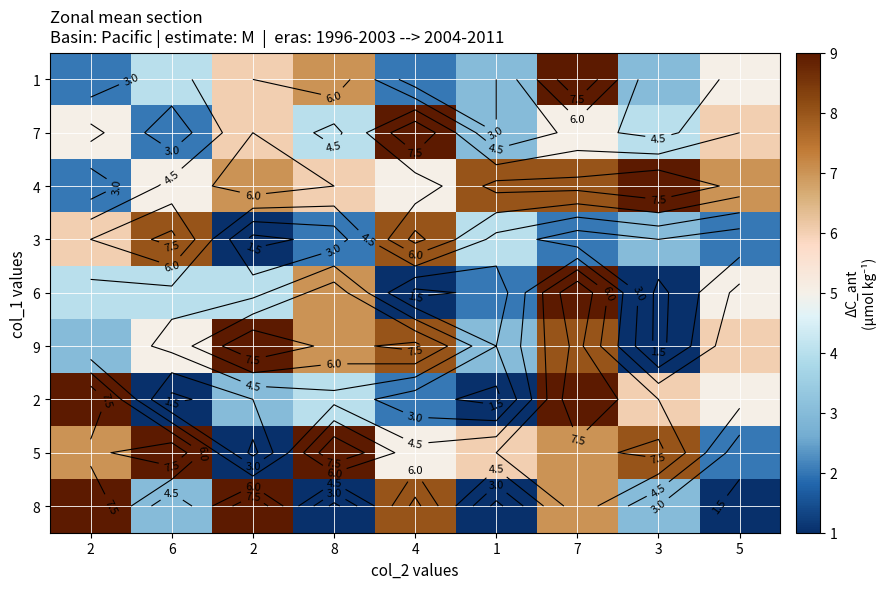

At which category is the sum across all series the highest?

7